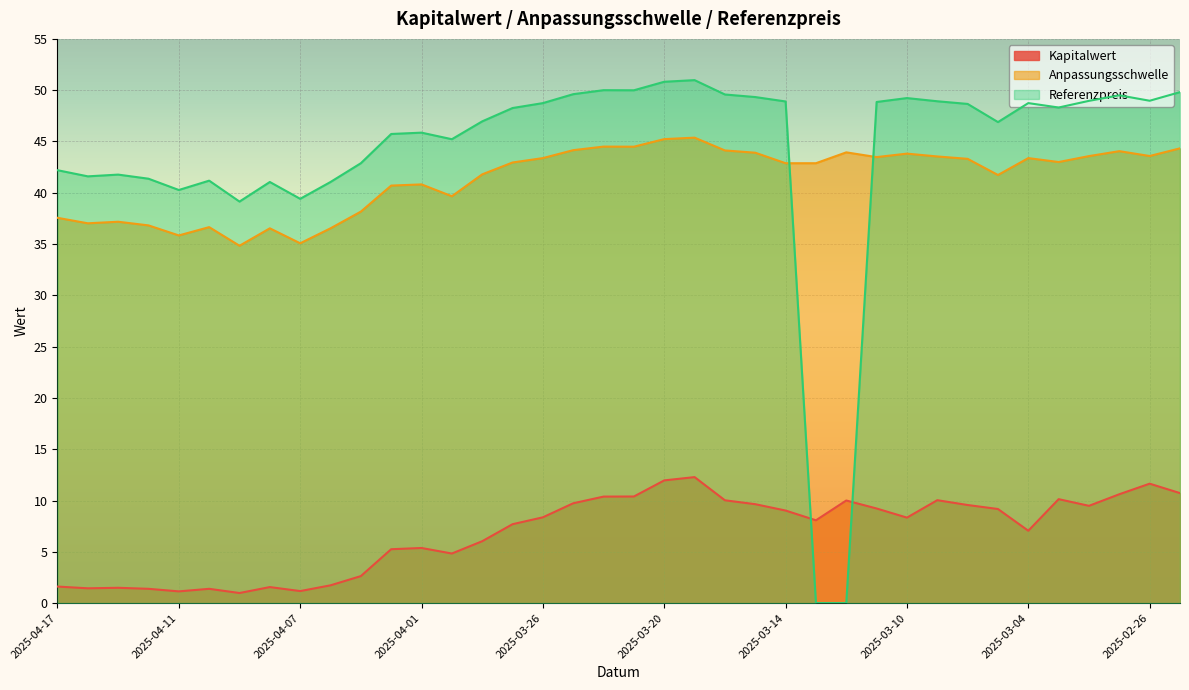

The value of Kapitalwert at 2025-03-14 is 9.0. True or false?

True